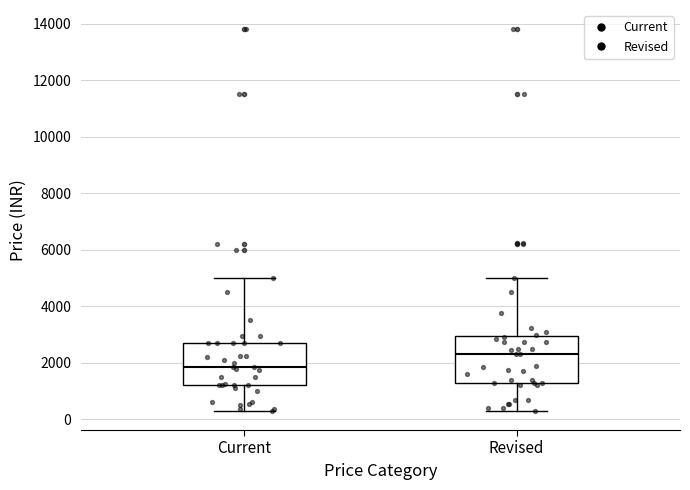

Which box has the highest median line?

Revised